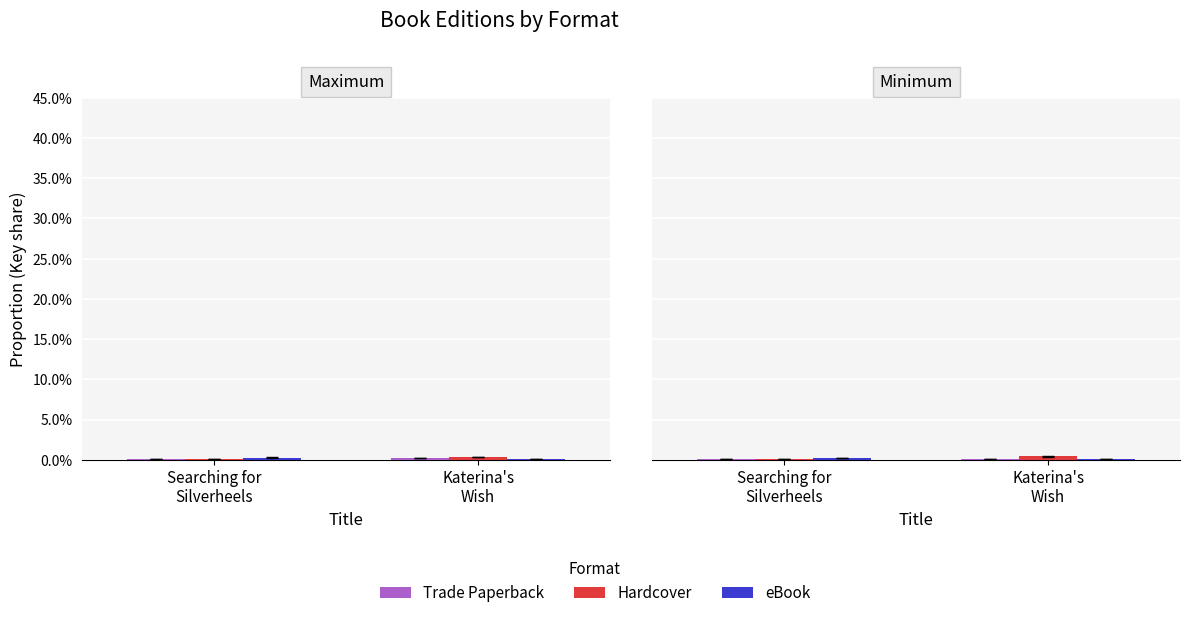

At which label is Hardcover closest to 0?

Searching for
Silverheels